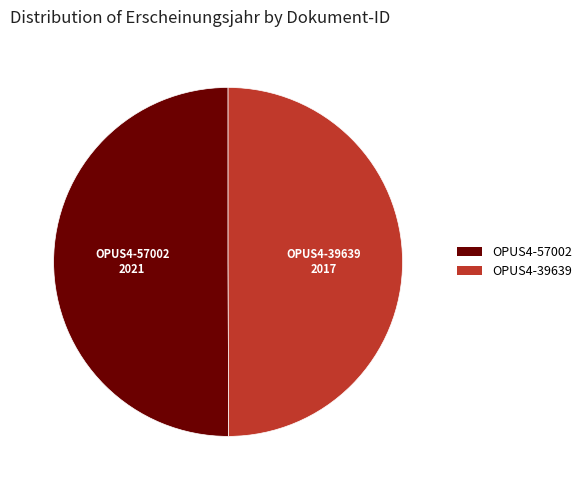

What is the ratio of the value at OPUS4-57002 to the value at OPUS4-39639?

1.0